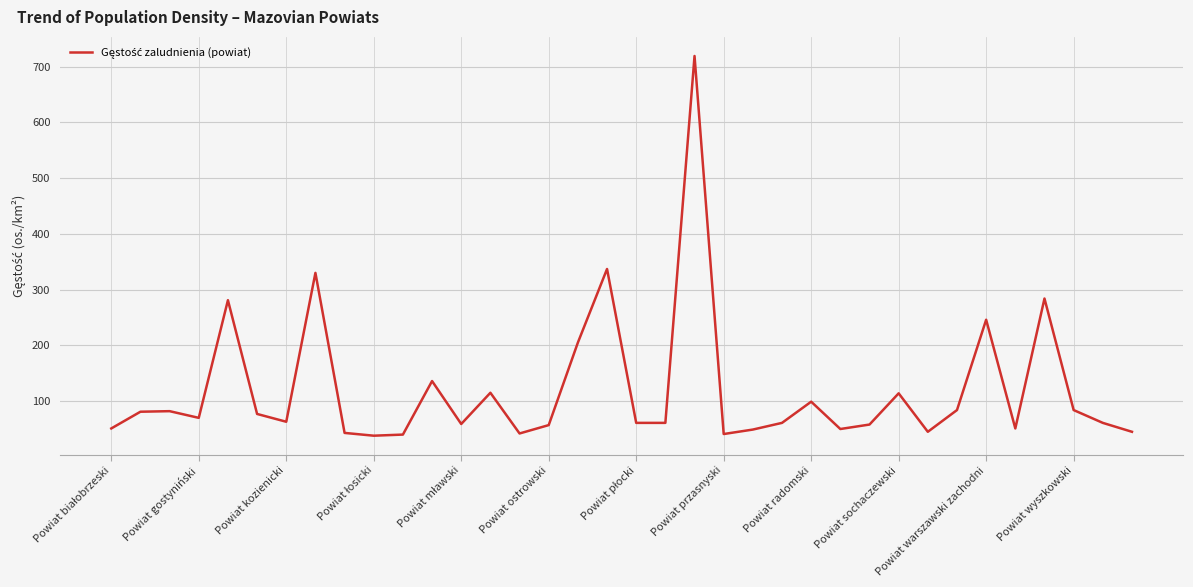

What is the greatest value displayed?

719